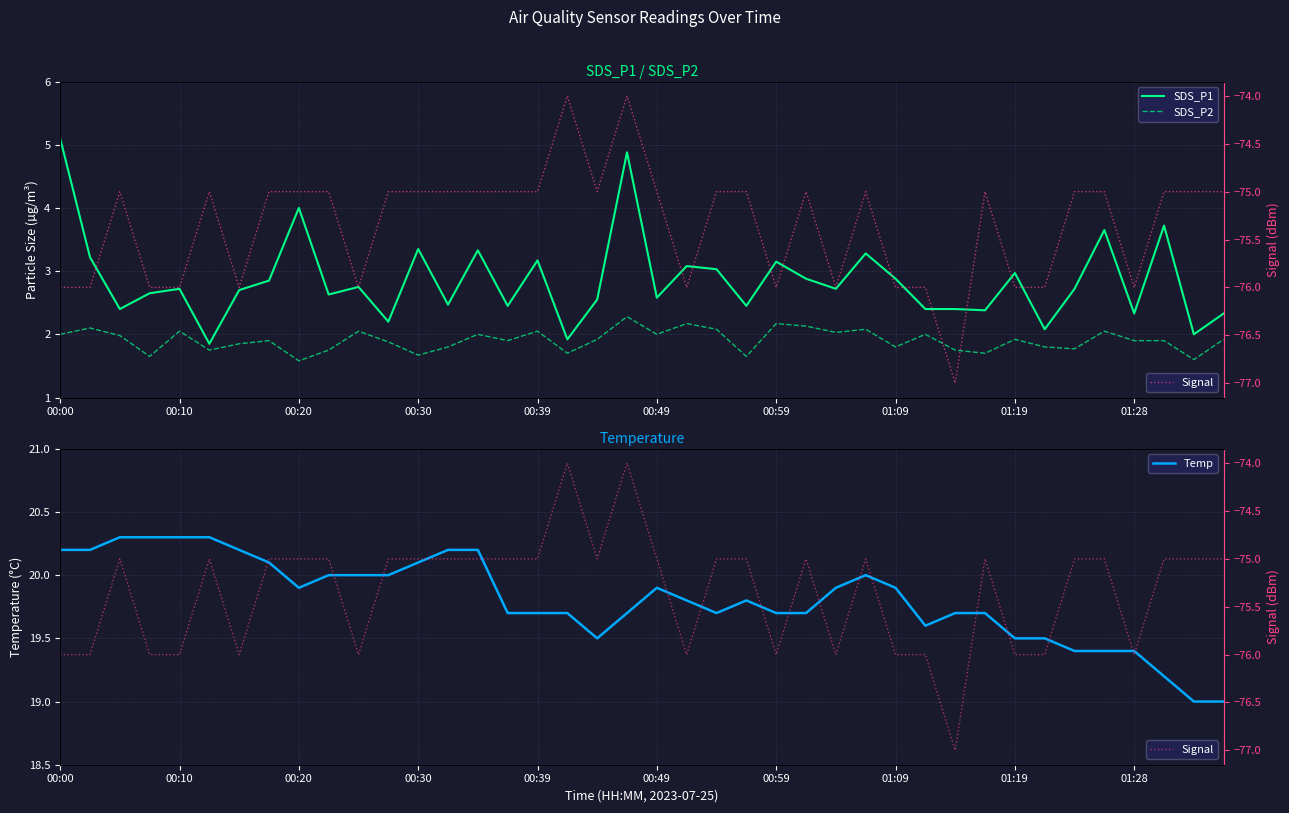

How many interior local peaks does the SDS_P1 series have?

13